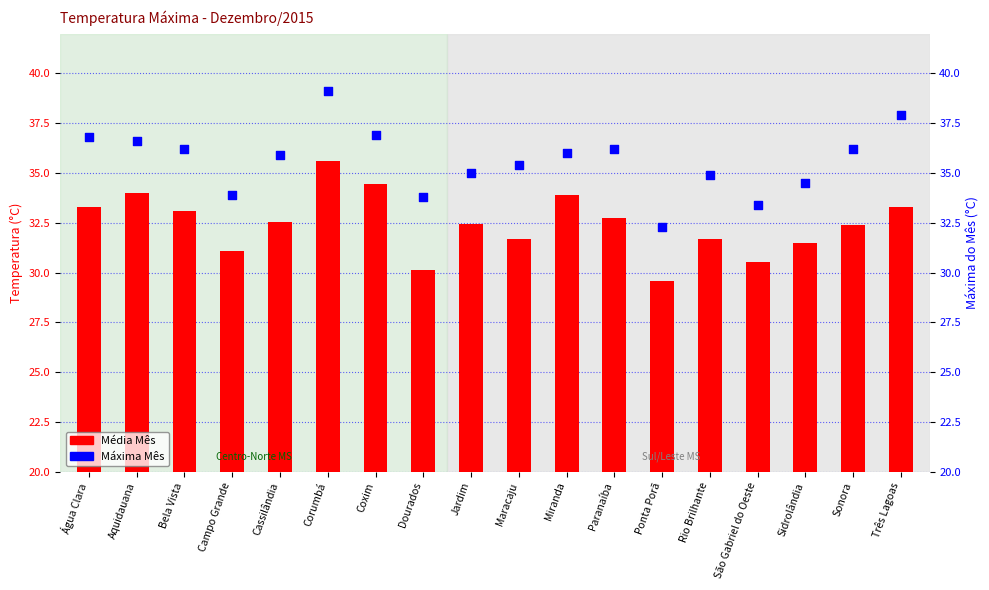

At which category is the sum across all series the highest?

Corumbá